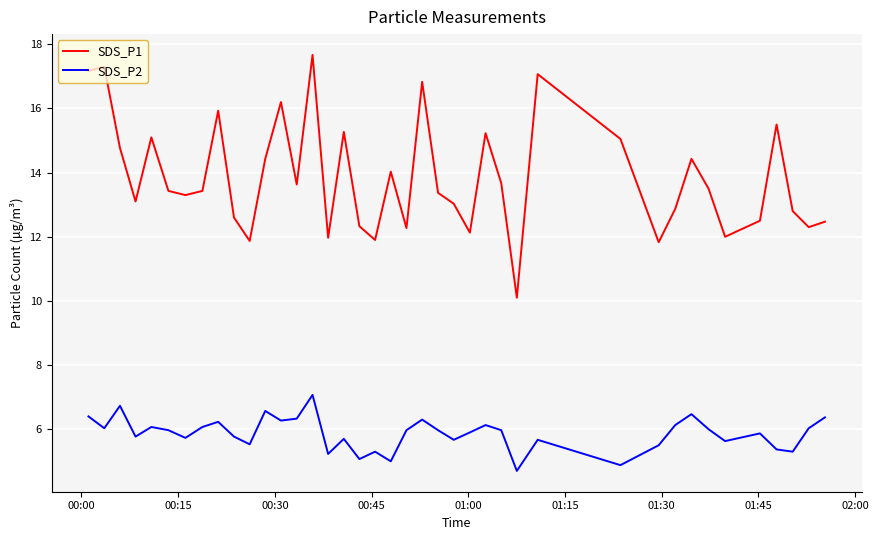

List the series in order of their overall mean, highest first.

SDS_P1, SDS_P2